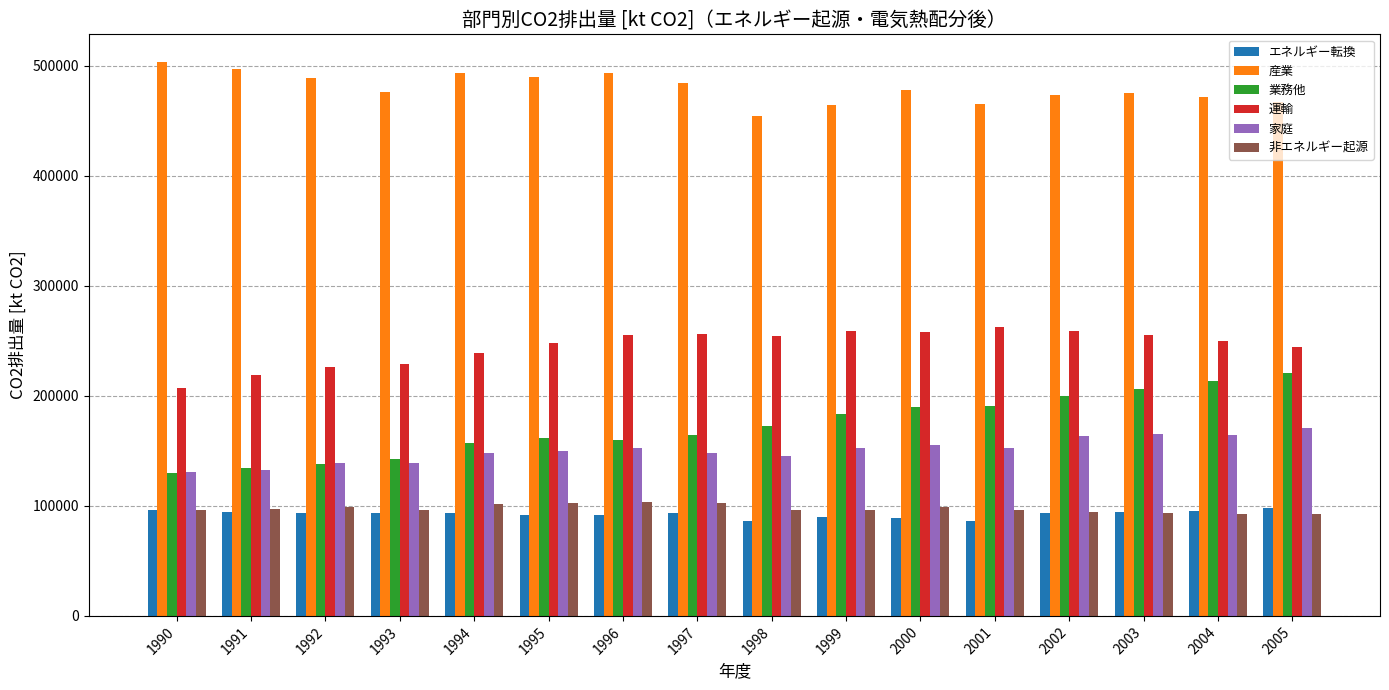

At how many categories does at least one series exceed 283456?

16